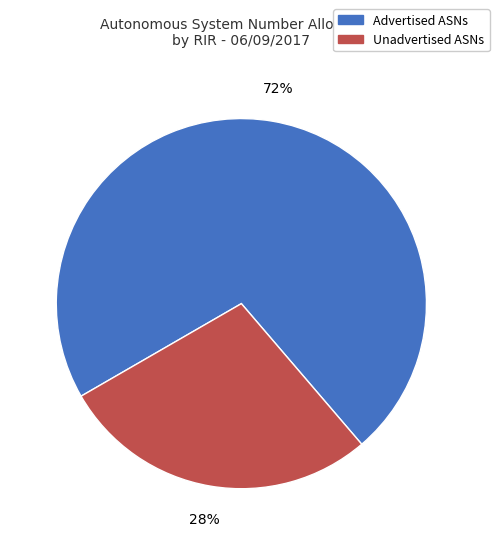

To the nearest percent, what is the difference between the largest and smallest slice percentages?

44%